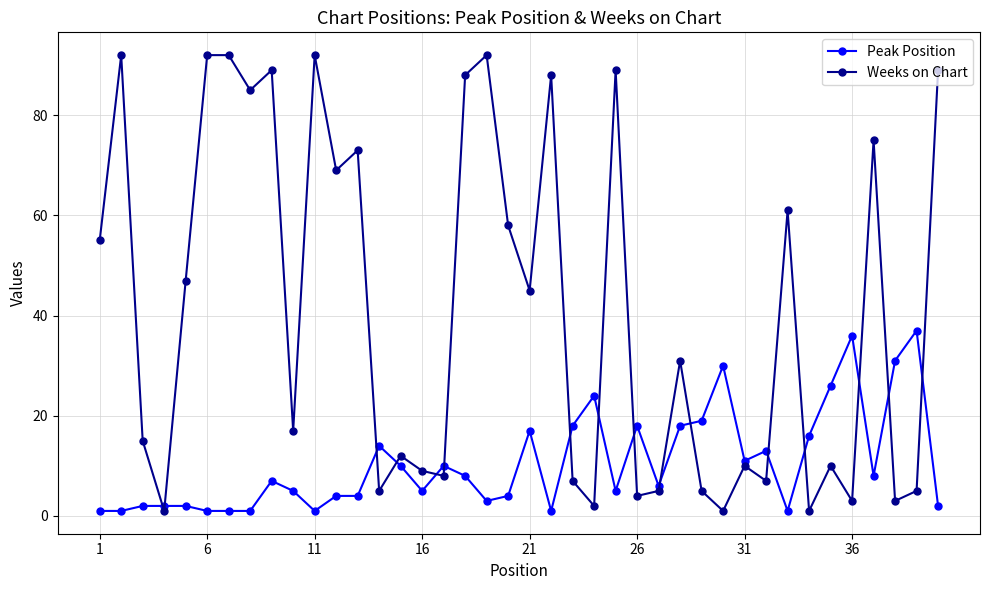

Reading left to right, transcribe all the data shown in this chart.

Peak Position: 1	1	2	2	2	1	1	1	7	5	1	4	4	14	10	5	10	8	3	4	17	1	18	24	5	18	6	18	19	30	11	13	1	16	26	36	8	31	37	2
Weeks on Chart: 55	92	15	1	47	92	92	85	89	17	92	69	73	5	12	9	8	88	92	58	45	88	7	2	89	4	5	31	5	1	10	7	61	1	10	3	75	3	5	89